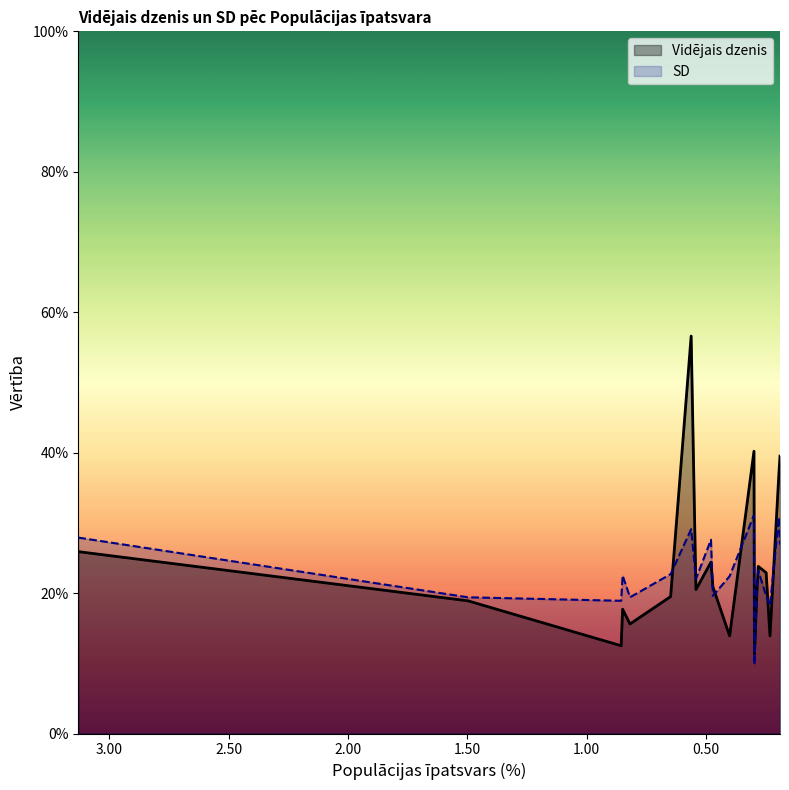

What is the difference between the maximum and second lowest values in the SD series?

0.1